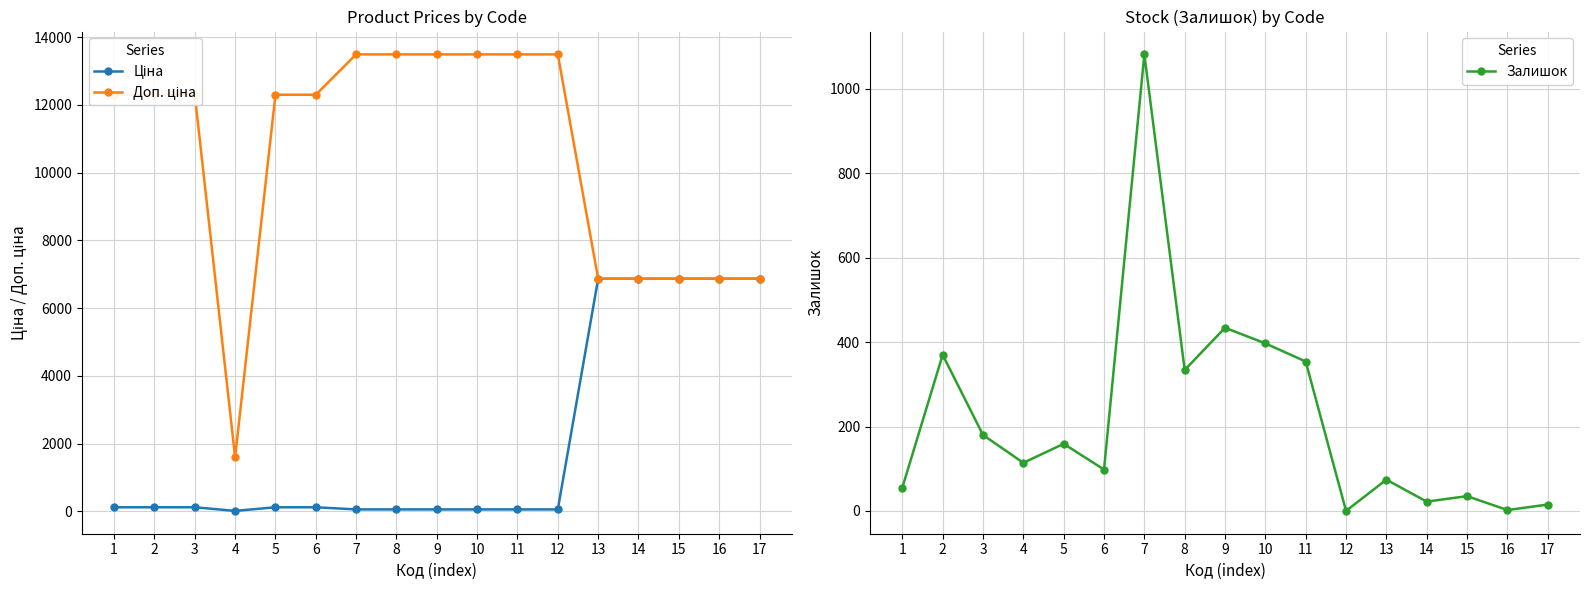

List the labels in order of Залишок value, smallest first.

12, 16, 17, 14, 15, 1, 13, 6, 4, 5, 3, 8, 11, 2, 10, 9, 7